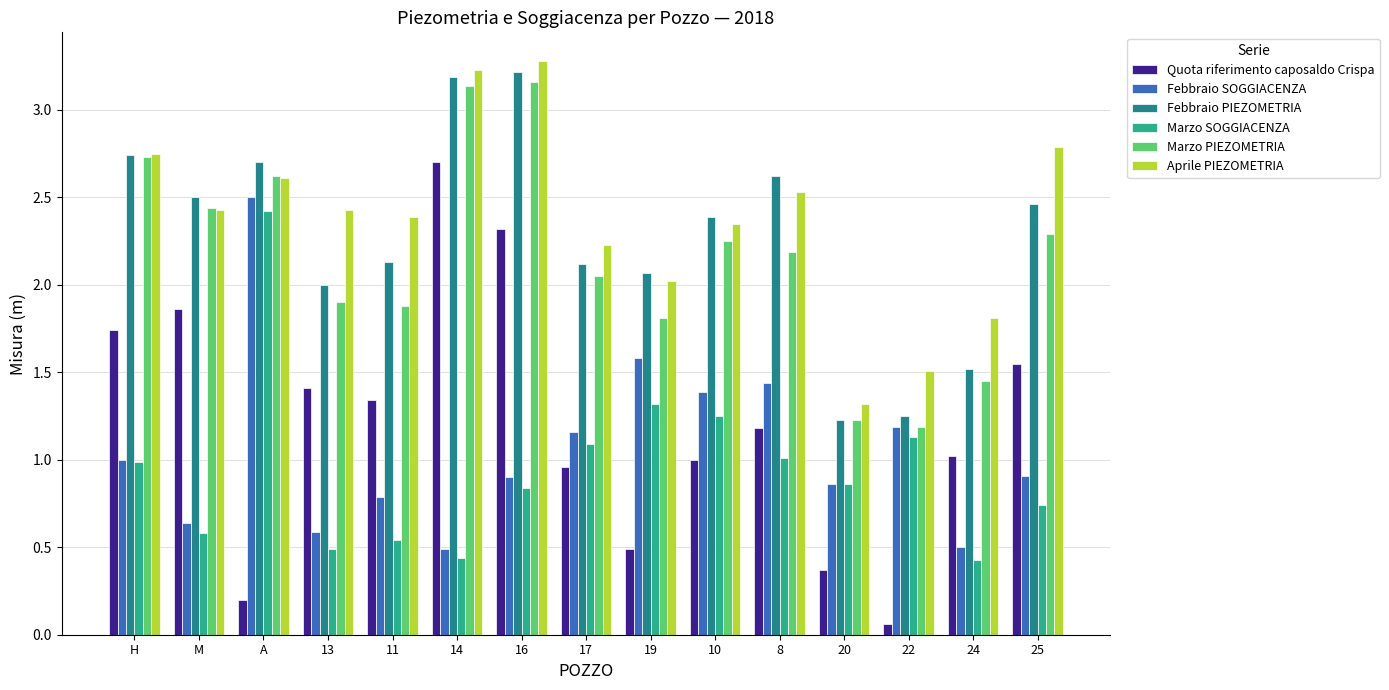

What is the label of the 13th bar from the left?

22